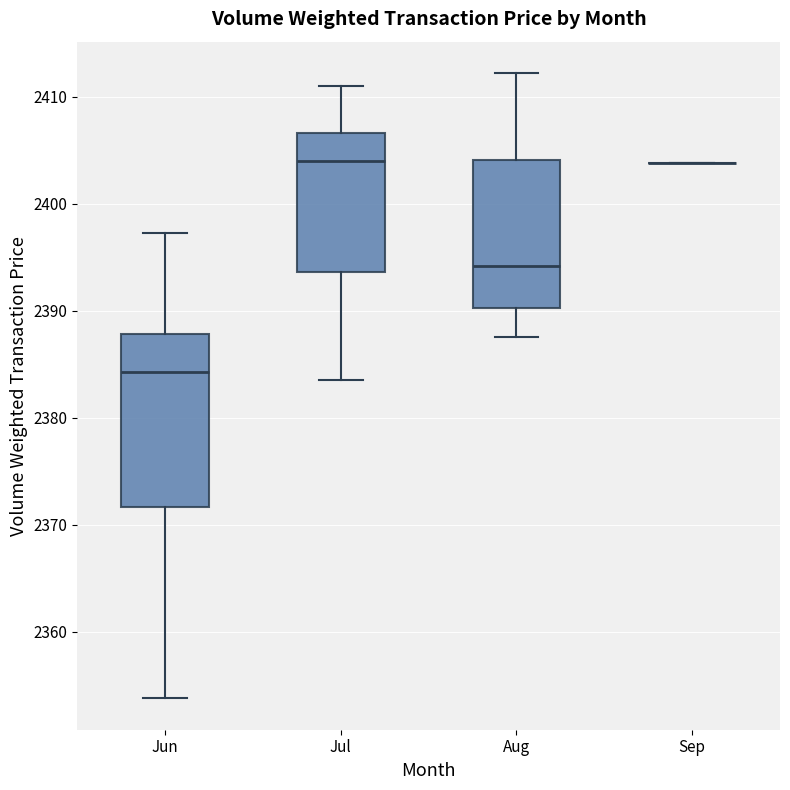

Reading left to right, transcribe this box plot: for each box, give where its median line is, the range the box spans, and where its two whiskers end, as read against the y-axis. The values are not printed on the chart, so give them approximately, as read against the axis.

Jun: median 2384, box 2372 to 2388, whiskers 2354 to 2397
Jul: median 2404, box 2394 to 2407, whiskers 2384 to 2411
Aug: median 2394, box 2390 to 2404, whiskers 2388 to 2412
Sep: box collapsed to a line at 2404, whiskers 2404 to 2404